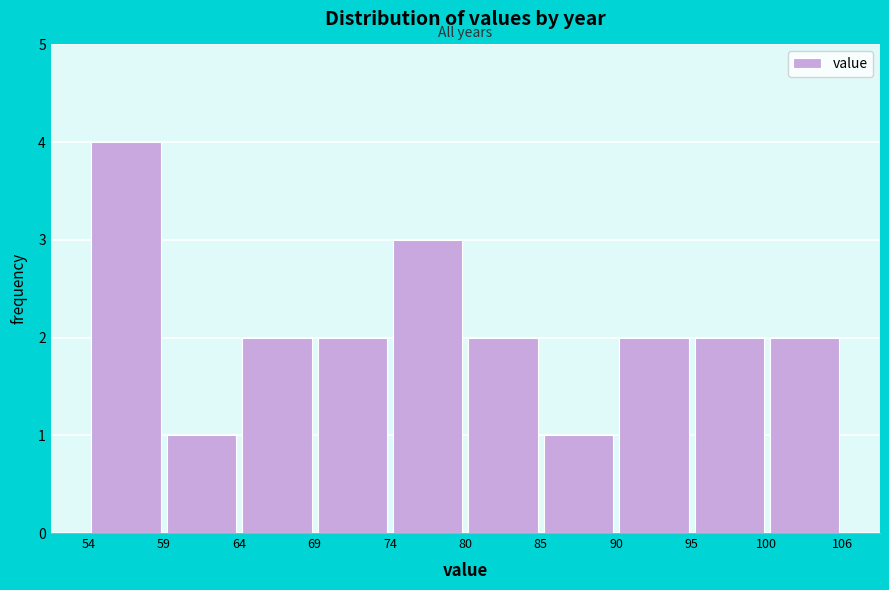

Reading left to right, transcribe this chart: for each bar, give the range it covers on the x-axis and its height. The values are not printed on the chart, so give them approximately, as read against the axis.

54 to 59: 4
59 to 64: 1
64 to 69: 2
69 to 74: 2
74 to 80: 3
80 to 85: 2
85 to 90: 1
90 to 95: 2
95 to 100: 2
100 to 106: 2